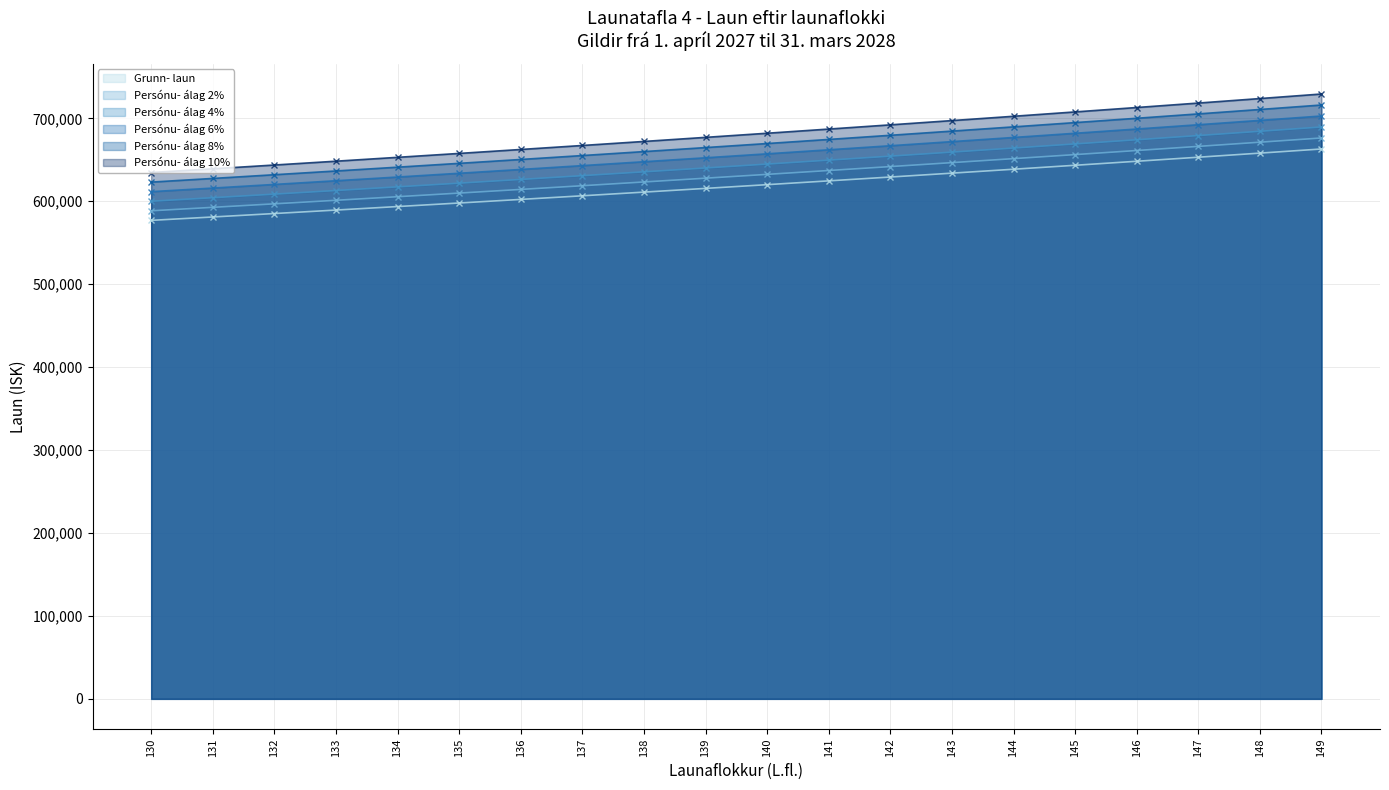

Between 142 and 134, which is larger?

142